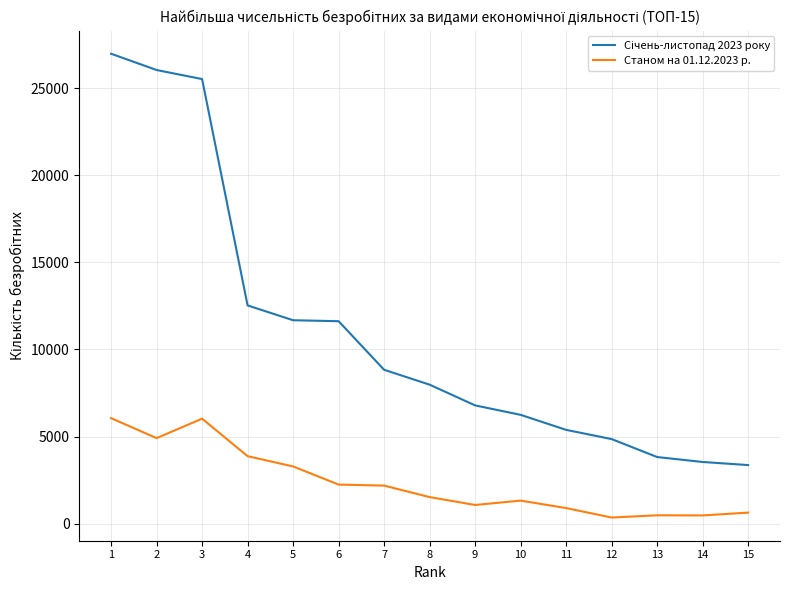

What is the total value across all series at 8?

9500